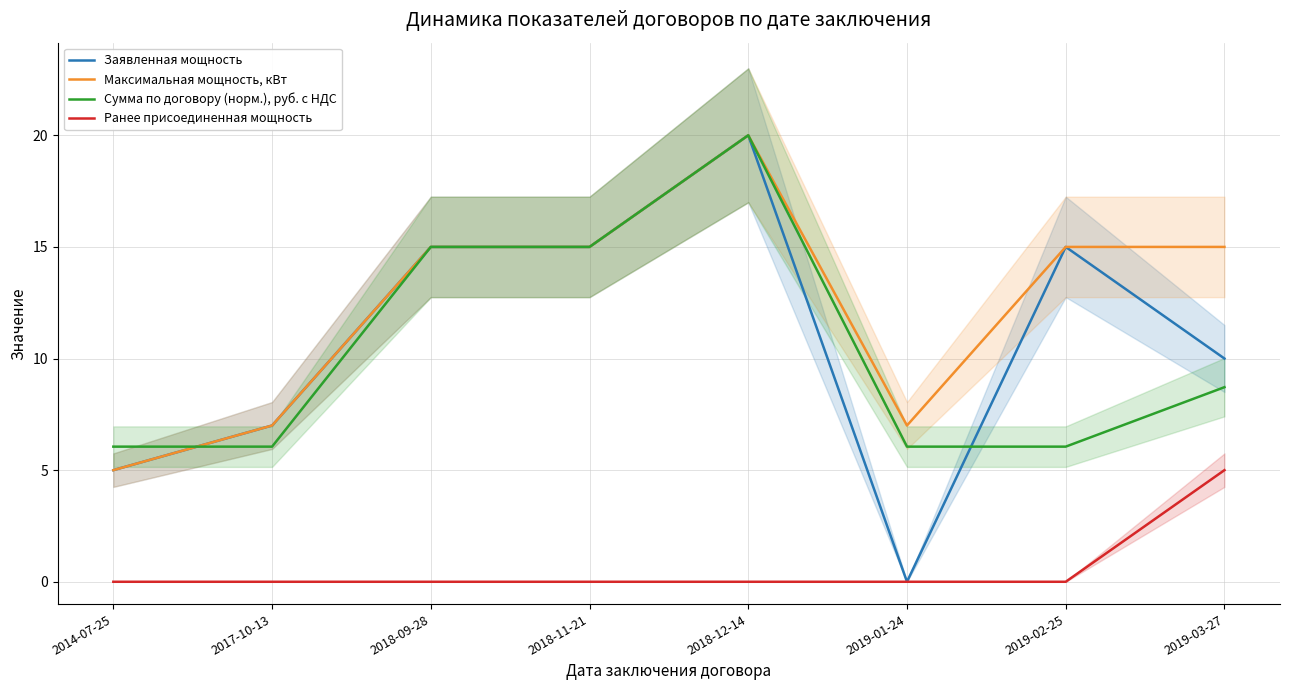

Between 2018-12-14 and 2019-02-25, which series saw the biggest shift?

Сумма по договору (норм.), руб. с НДС